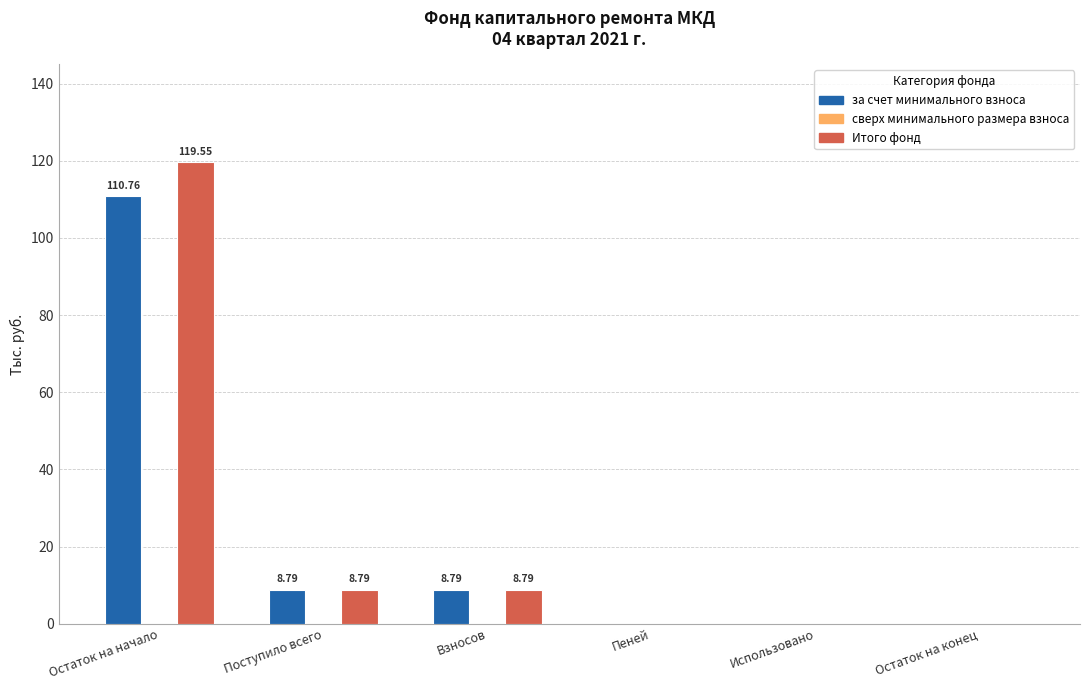

How many groups of bars are there?

6